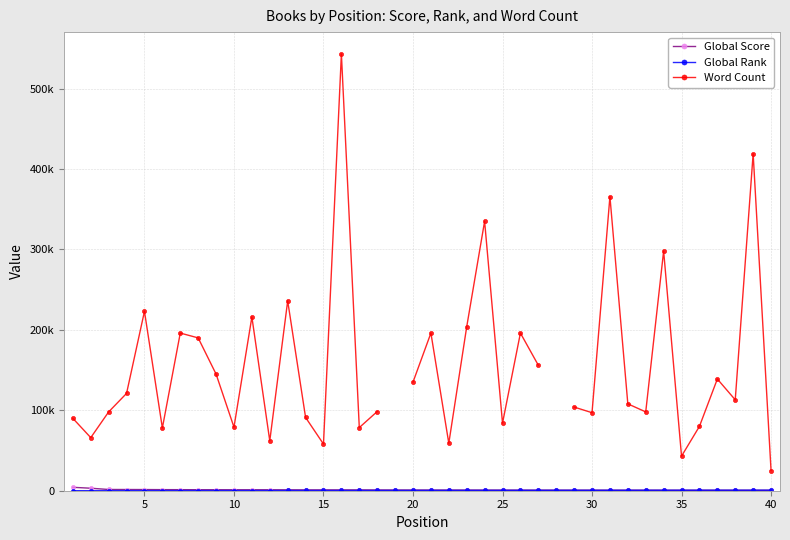

What is the sum of all Global Score values?

42323.0